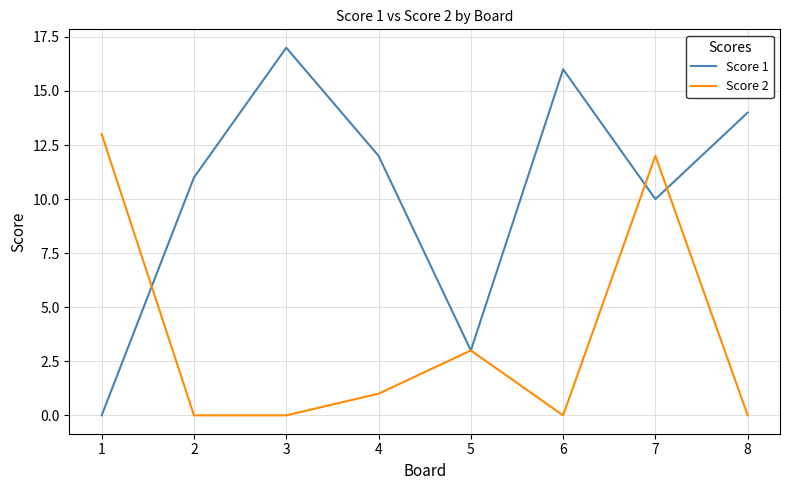

What is the difference between the Score 1 values at 5 and 8?

11